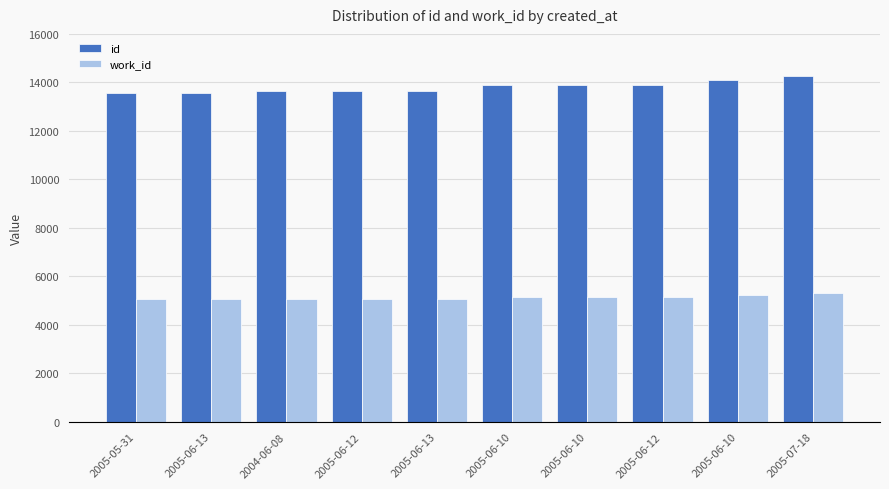

What is the difference between the maximum and minimum values in the work_id series?

253